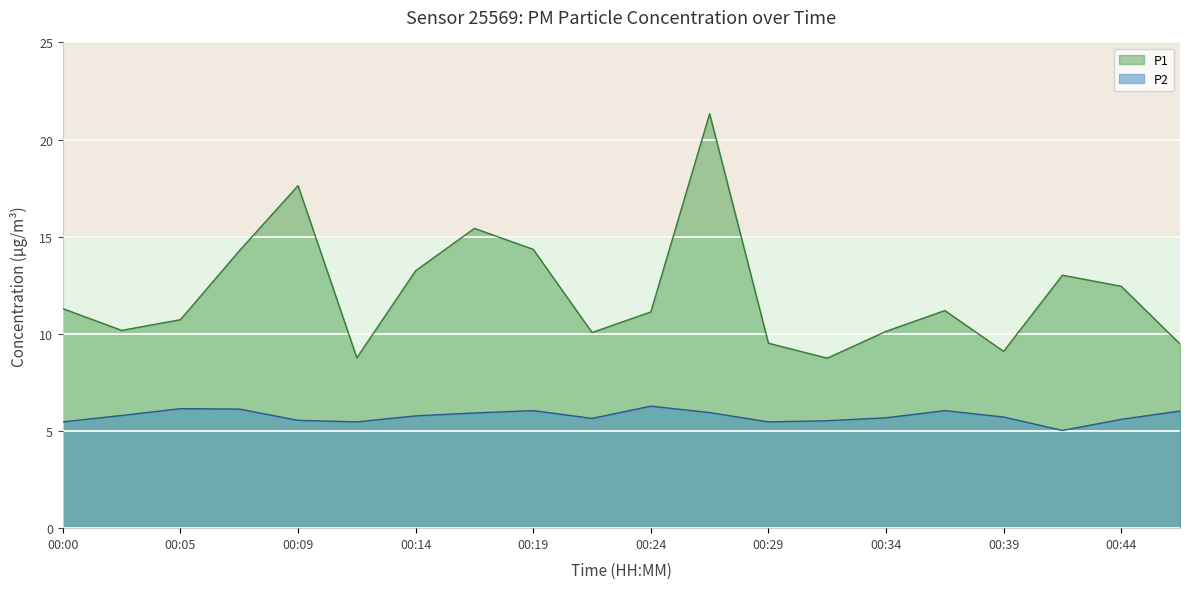

What is the value of the P1 point at the 11th from the left?

11.1